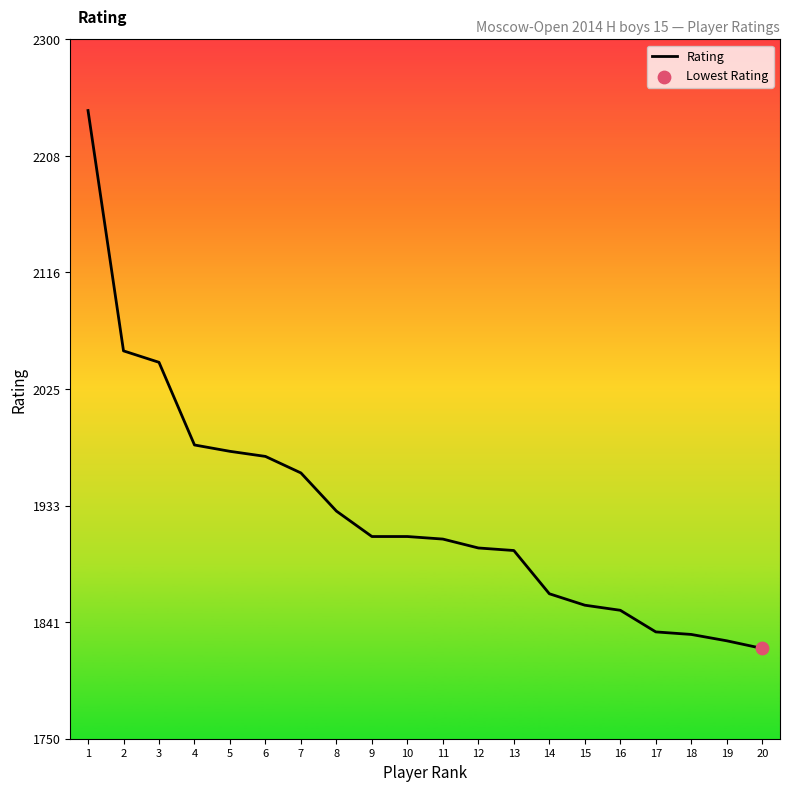

What is the change in value from 2 to 14?

-191